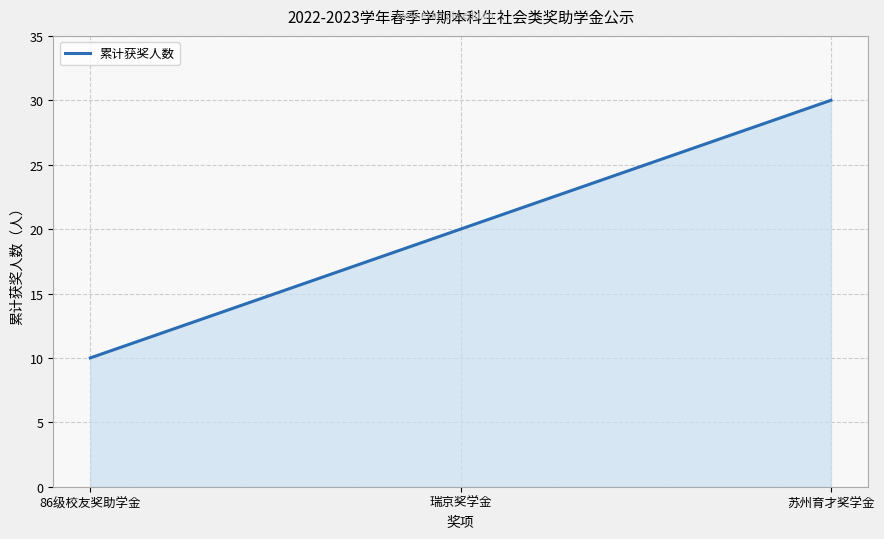

What is the greatest value displayed?

30.0